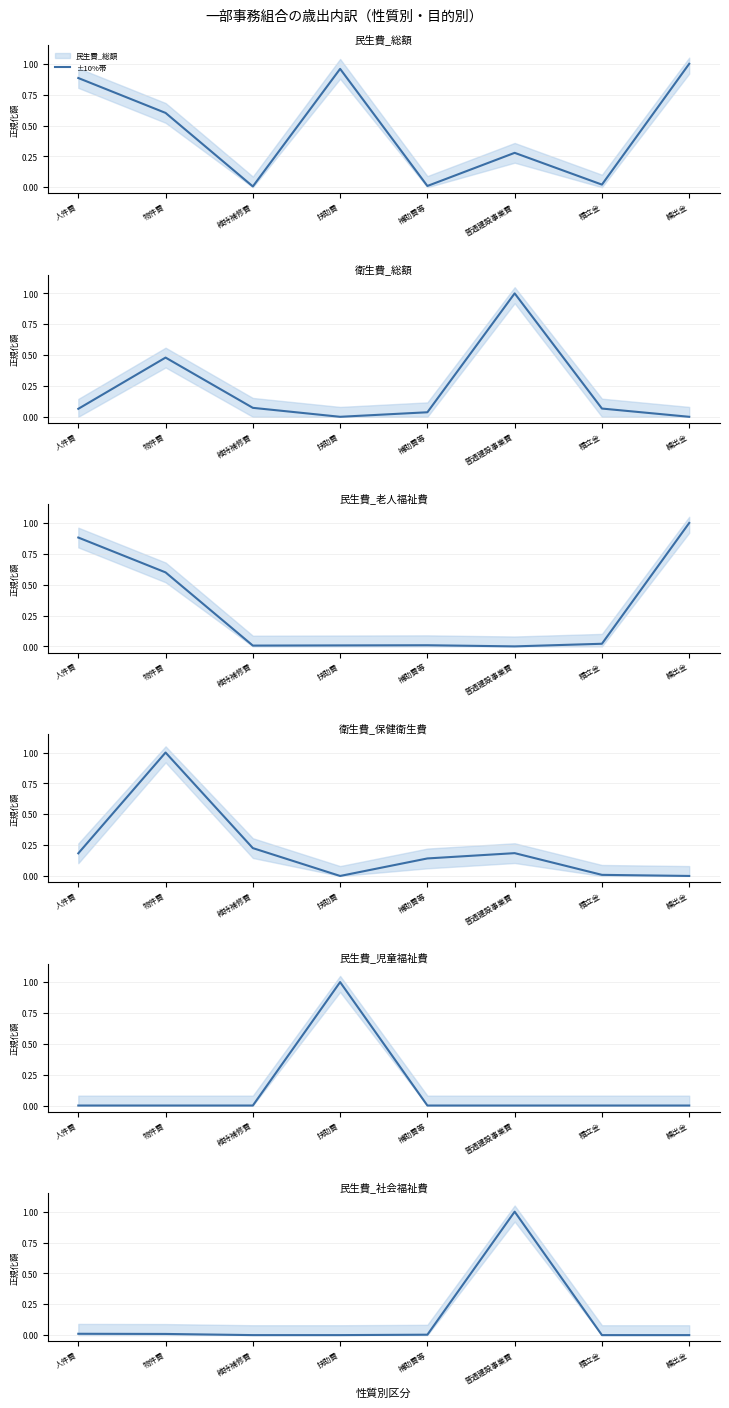

What is the maximum value for 民生費_児童福祉費?

1.0